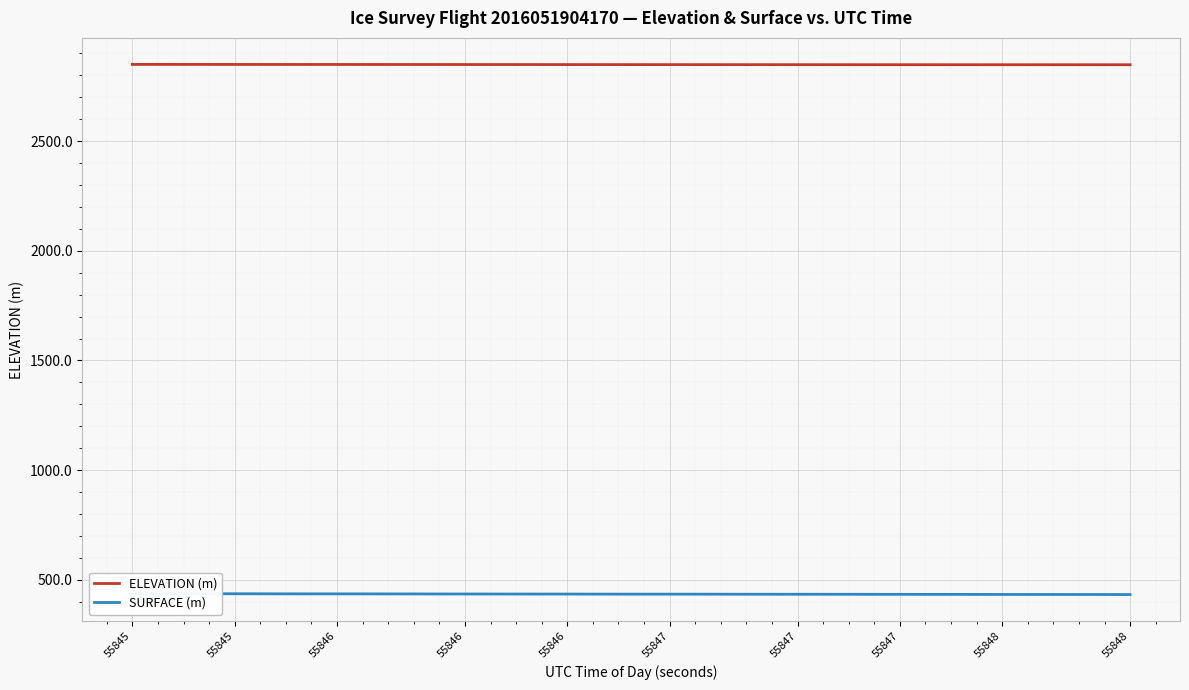

Which series changed the most between 55847 and 55848?

SURFACE (m)